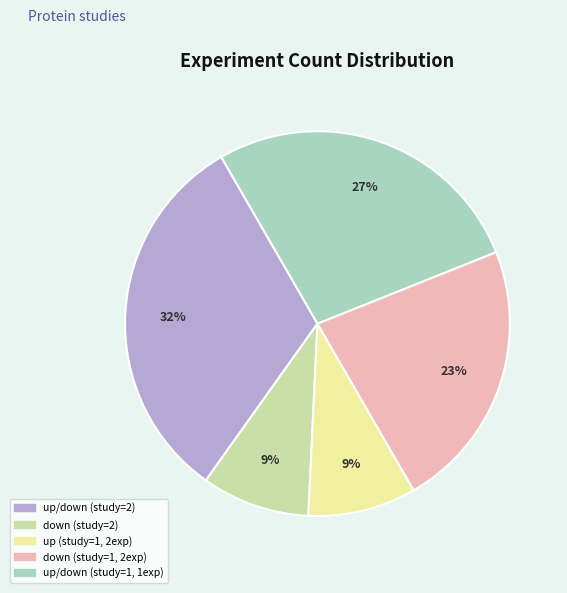

To the nearest percent, what is the difference between the largest and smallest slice percentages?

23%